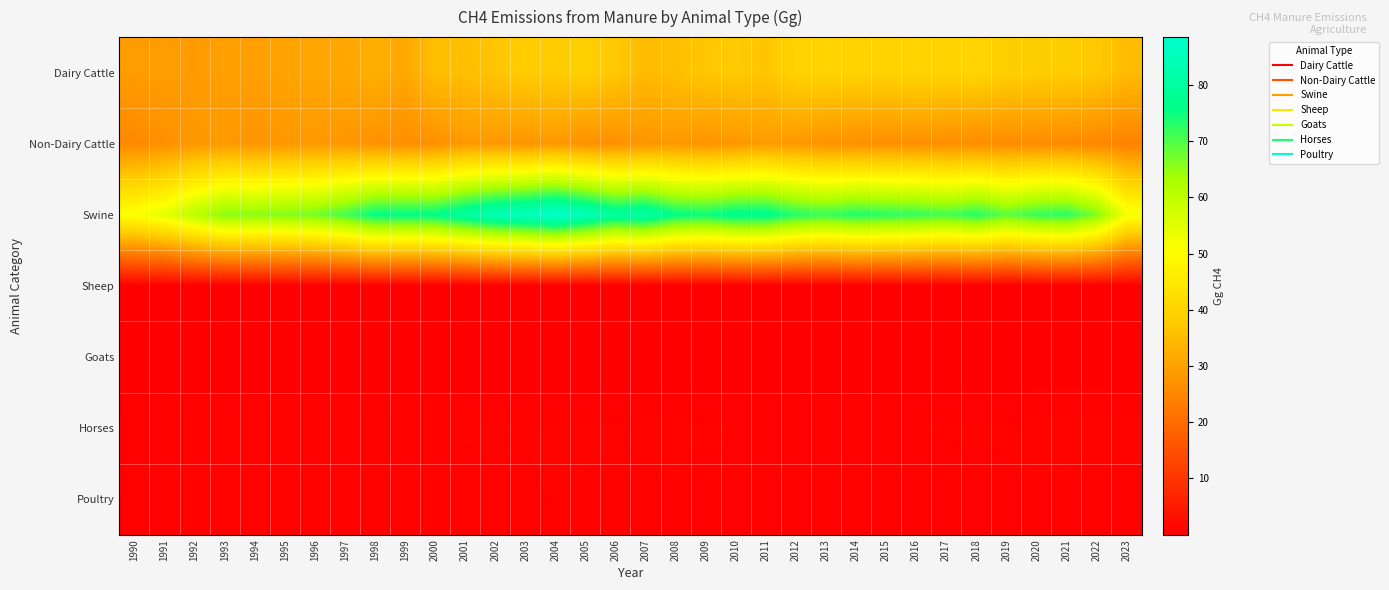

At 1996, list the series in order from largest to smallest.

Swine, Dairy Cattle, Non-Dairy Cattle, Horses, Poultry, Sheep, Goats